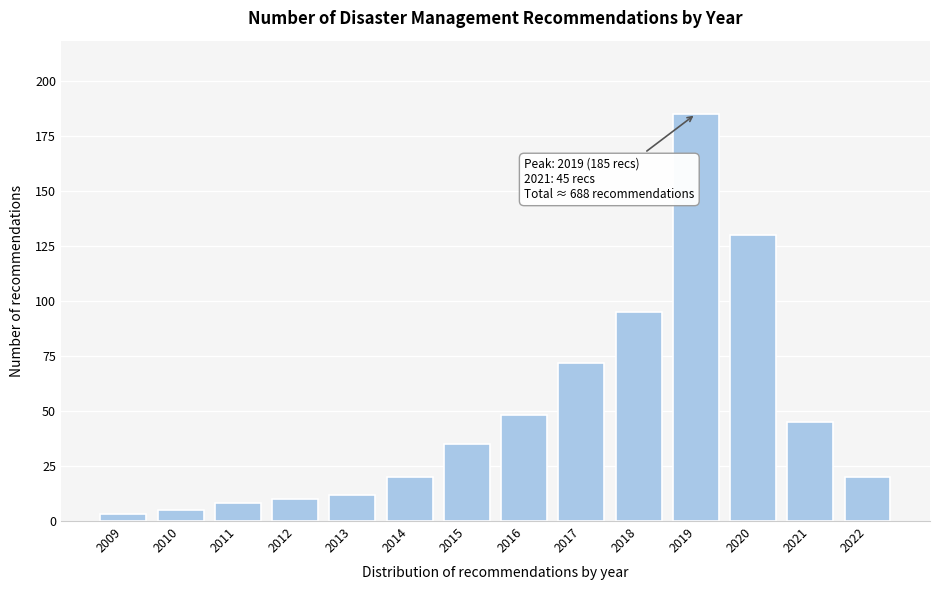

Reading left to right, what are all the values shown in this chart?

2009=3	2010=5	2011=8	2012=10	2013=12	2014=20	2015=35	2016=48	2017=72	2018=95	2019=185	2020=130	2021=45	2022=20